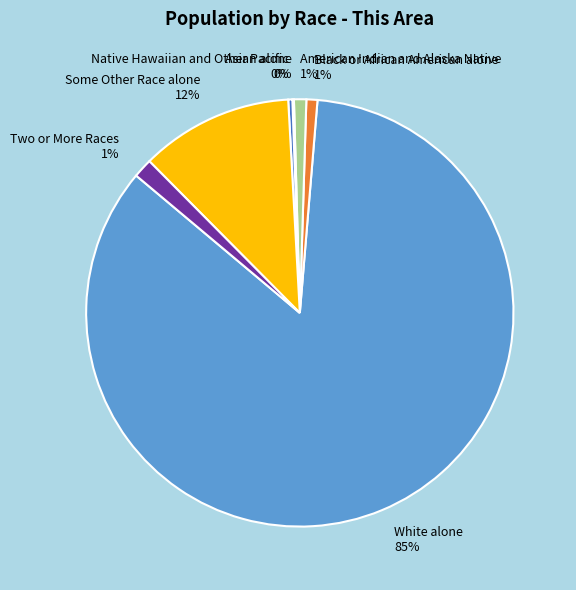

Do Native Hawaiian and Other Pacific and Some Other Race alone together represent more than half of the pie?

No